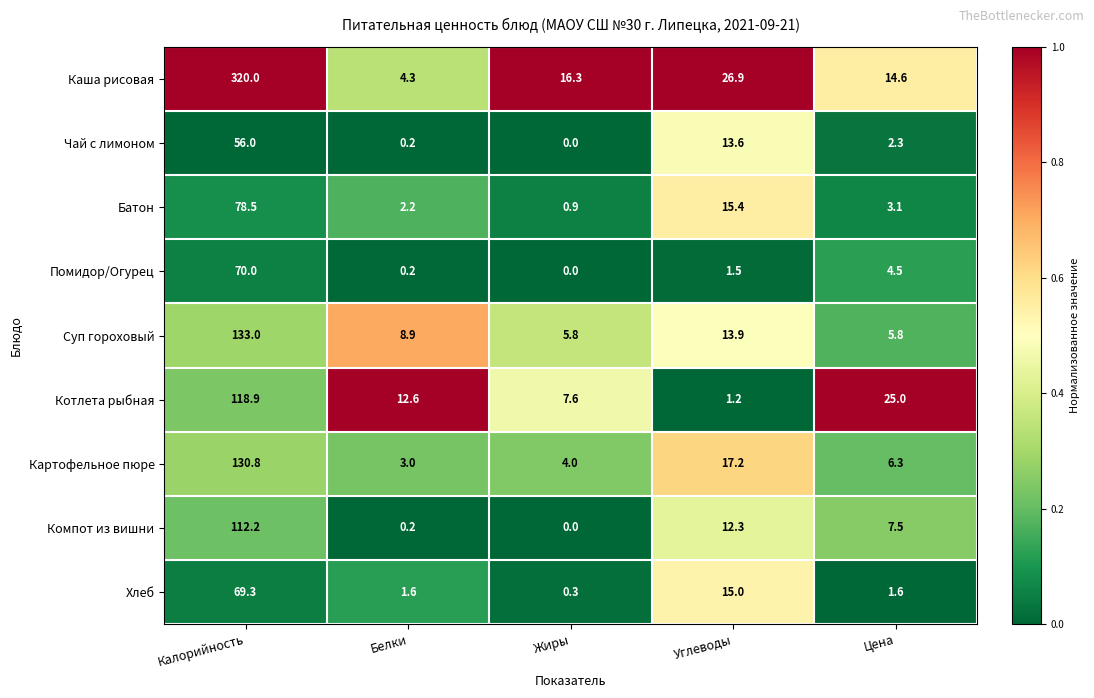

Which series changed the most between Жиры and Углеводы?

Хлеб